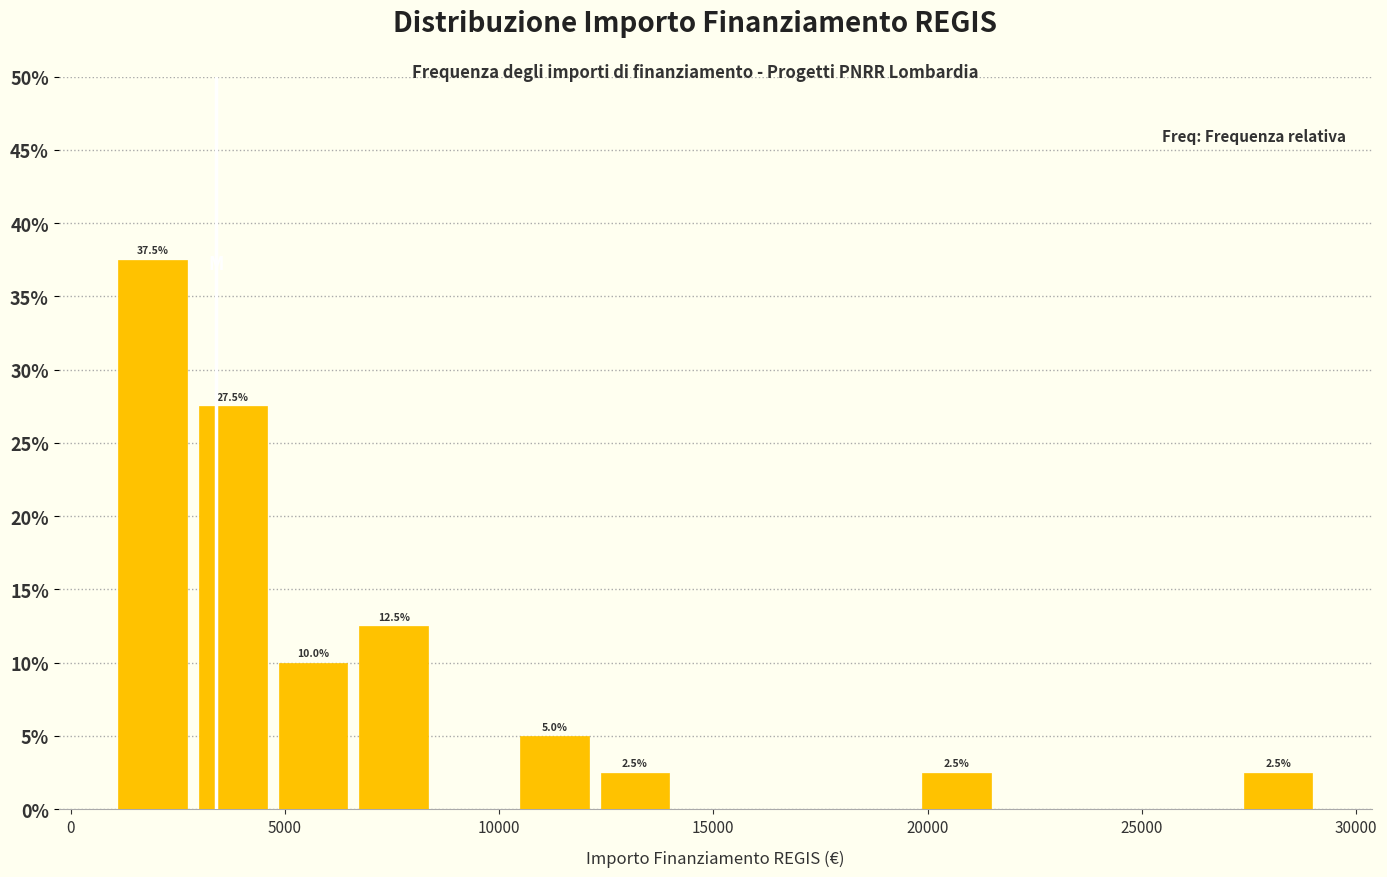

Around what value on the x-axis is the tallest bar? Give the approximate position of its centre, as read against the axis.

2000